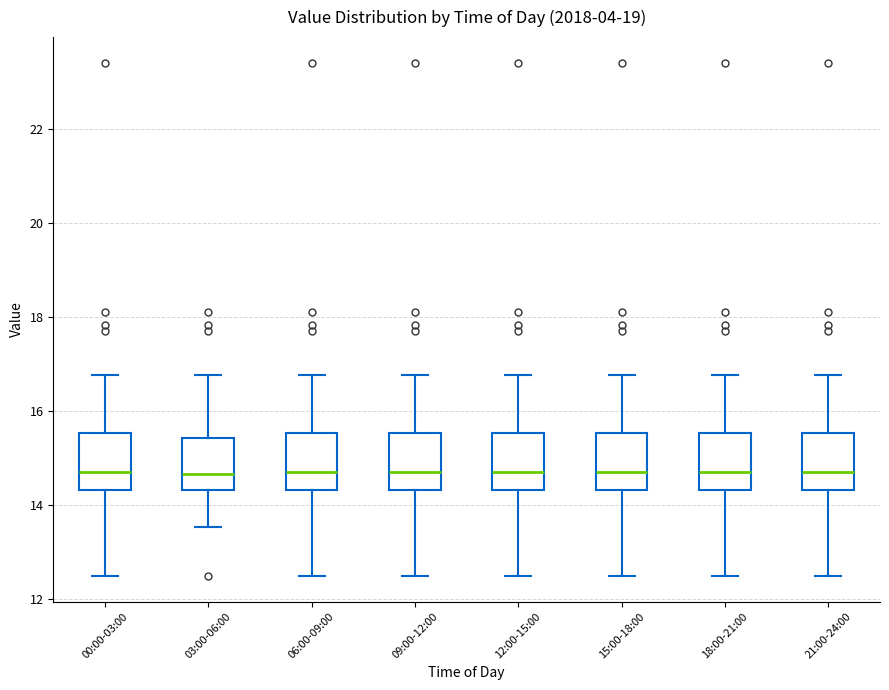

Reading left to right, read every box against the y-axis: the position of its median line, the range the box covers, and the ends of its whiskers. The values are not printed on the chart, so give them approximately, as read against the axis.

00:00-03:00: median 14.8, box 14.4 to 15.6, whiskers 12.6 to 16.8
03:00-06:00: median 14.6, box 14.4 to 15.4, whiskers 13.6 to 16.8
06:00-09:00: median 14.8, box 14.4 to 15.6, whiskers 12.6 to 16.8
09:00-12:00: median 14.8, box 14.4 to 15.6, whiskers 12.6 to 16.8
12:00-15:00: median 14.8, box 14.4 to 15.6, whiskers 12.6 to 16.8
15:00-18:00: median 14.8, box 14.4 to 15.6, whiskers 12.6 to 16.8
18:00-21:00: median 14.8, box 14.4 to 15.6, whiskers 12.6 to 16.8
21:00-24:00: median 14.8, box 14.4 to 15.6, whiskers 12.6 to 16.8